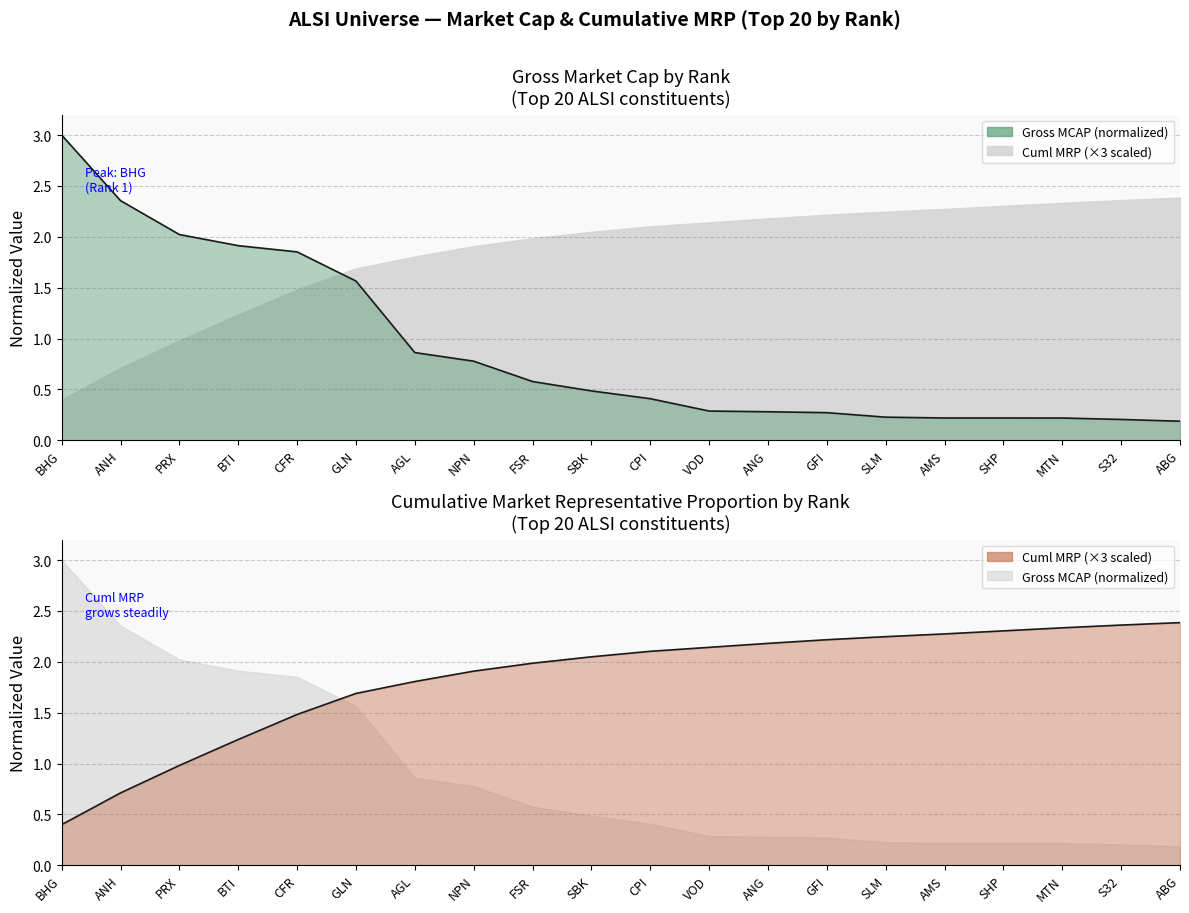

What position from the left is FSR?

9